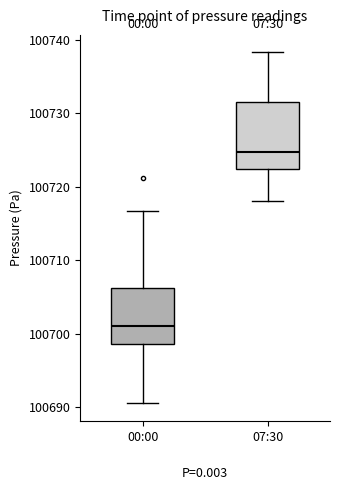

Comparing the boxes themselves (not the whiskers), which one is the tallest?

07:30